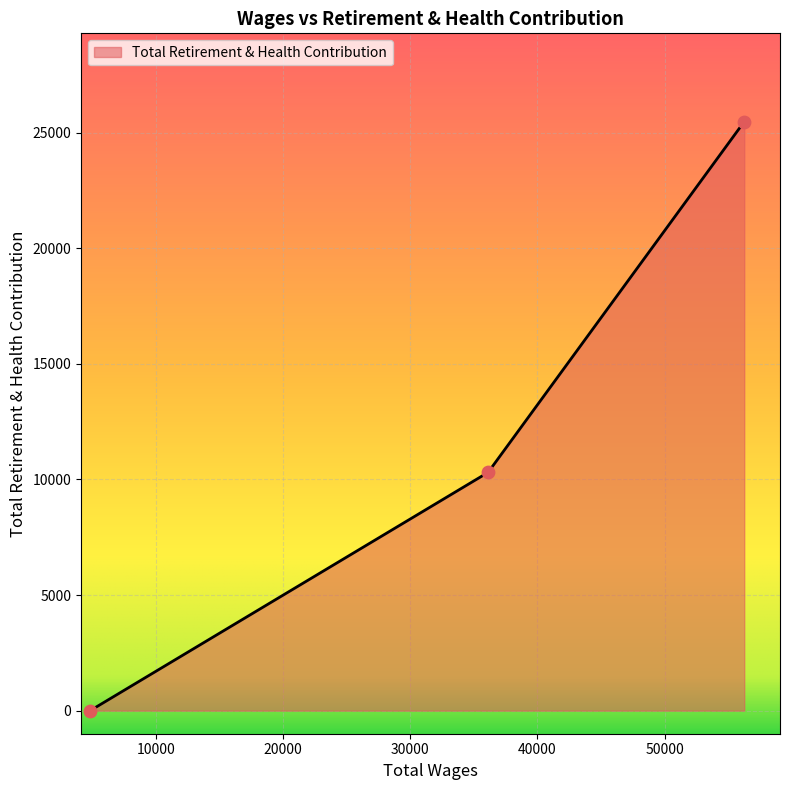

Which has a higher value, 56262.0 or 4830.0?

56262.0